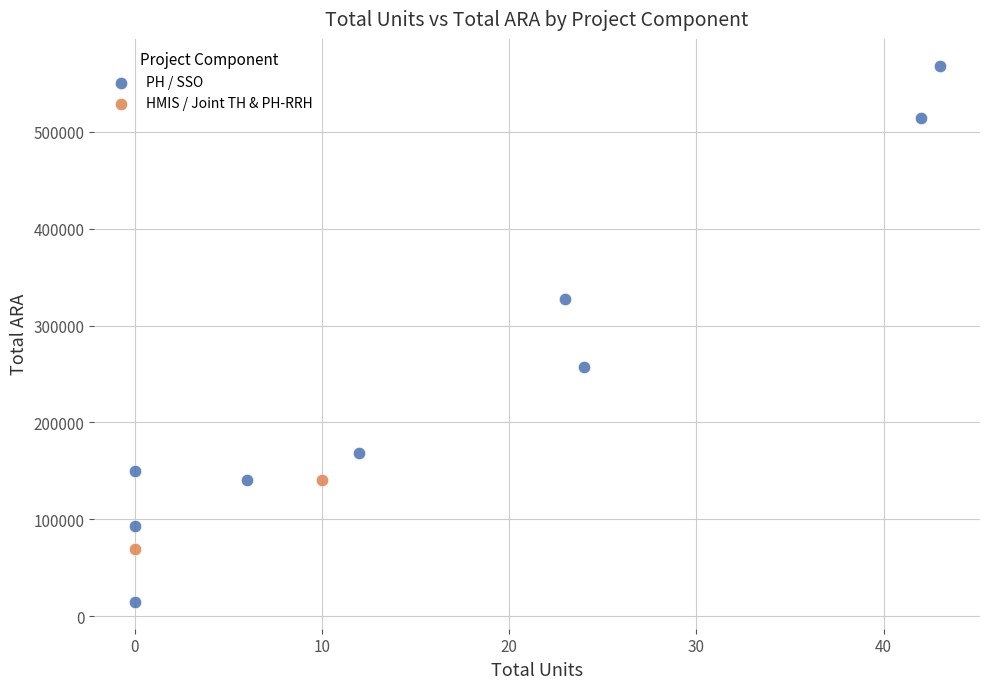

What are all the series names shown in the legend?

PH / SSO, HMIS / Joint TH & PH-RRH